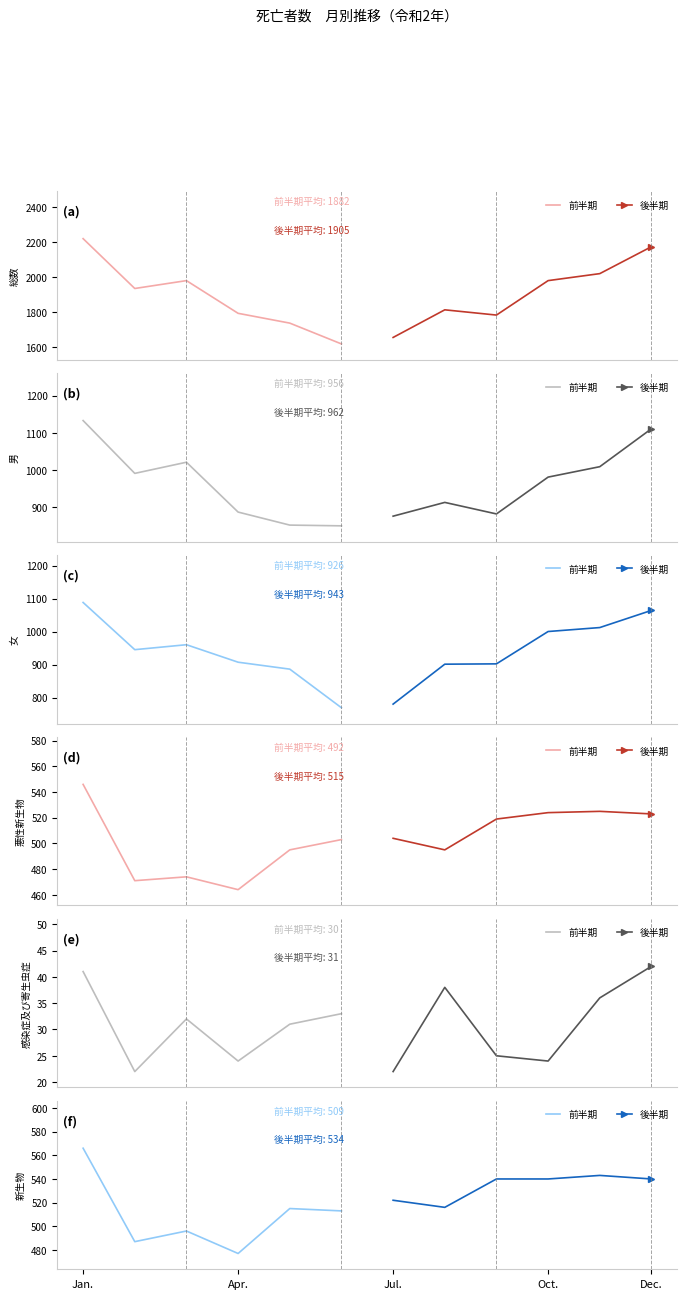

How many lines are shown in the chart?

2